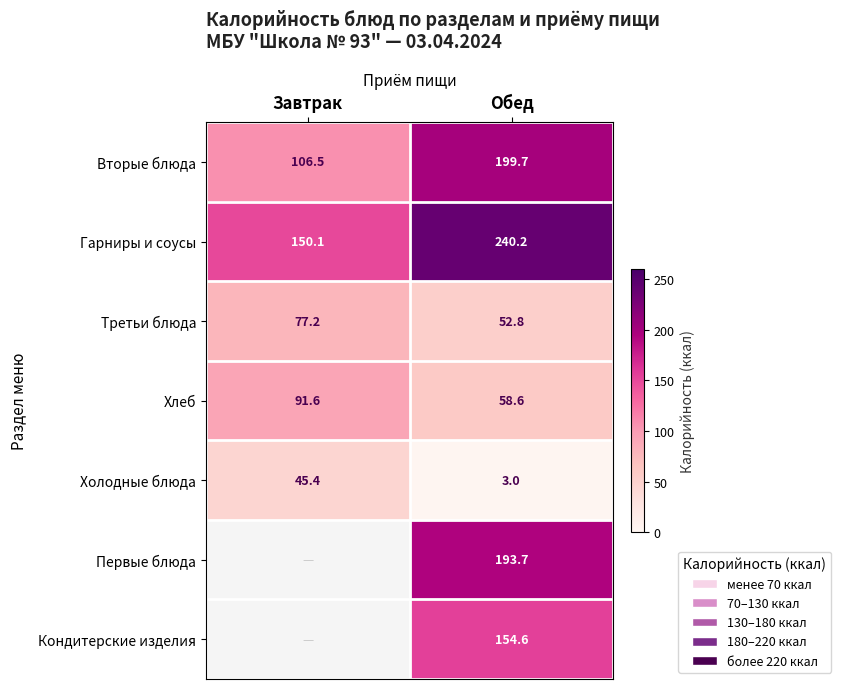

What is the maximum value for Холодные блюда?

45.4